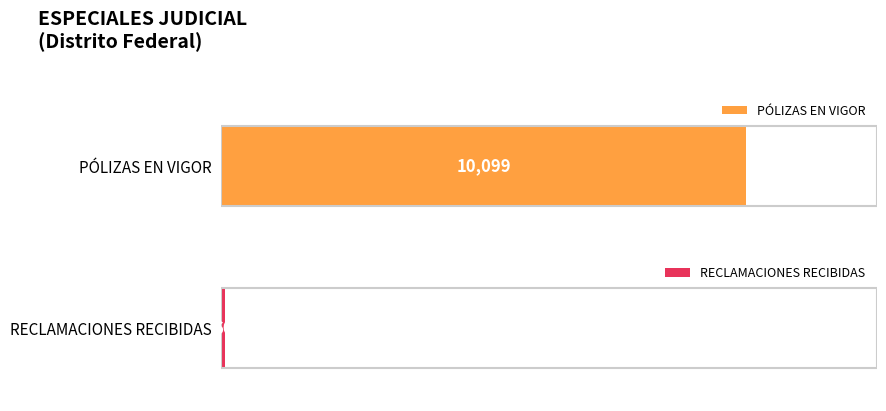

Is it true that RECLAMACIONES RECIBIDAS equals 23 at Sinaloa?

False